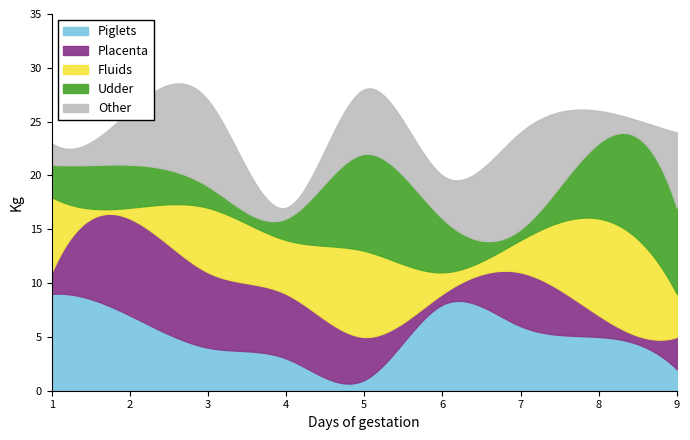

What is the maximum value for Piglets?

9.0